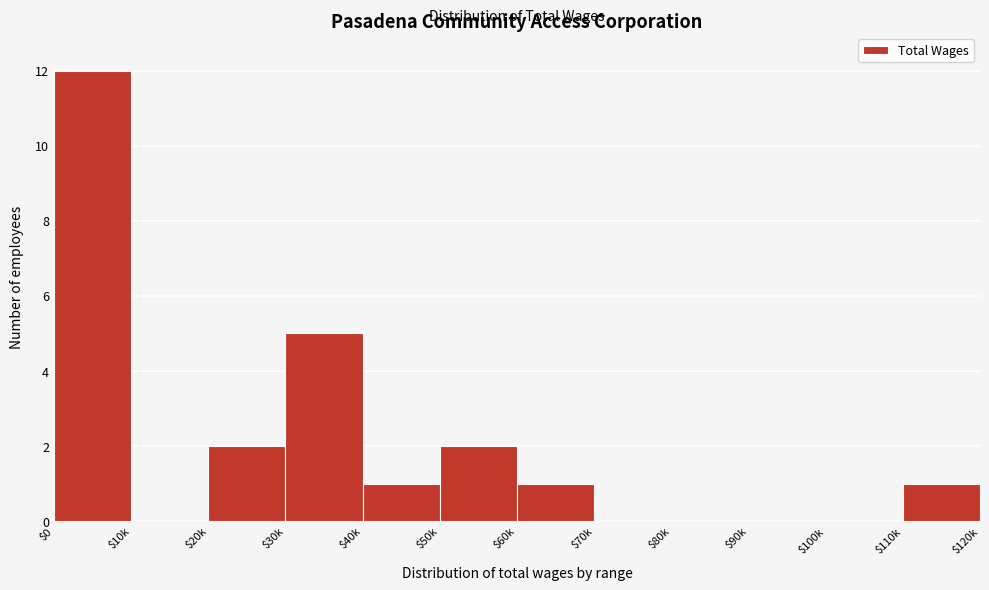

What is the sum of all values?

24